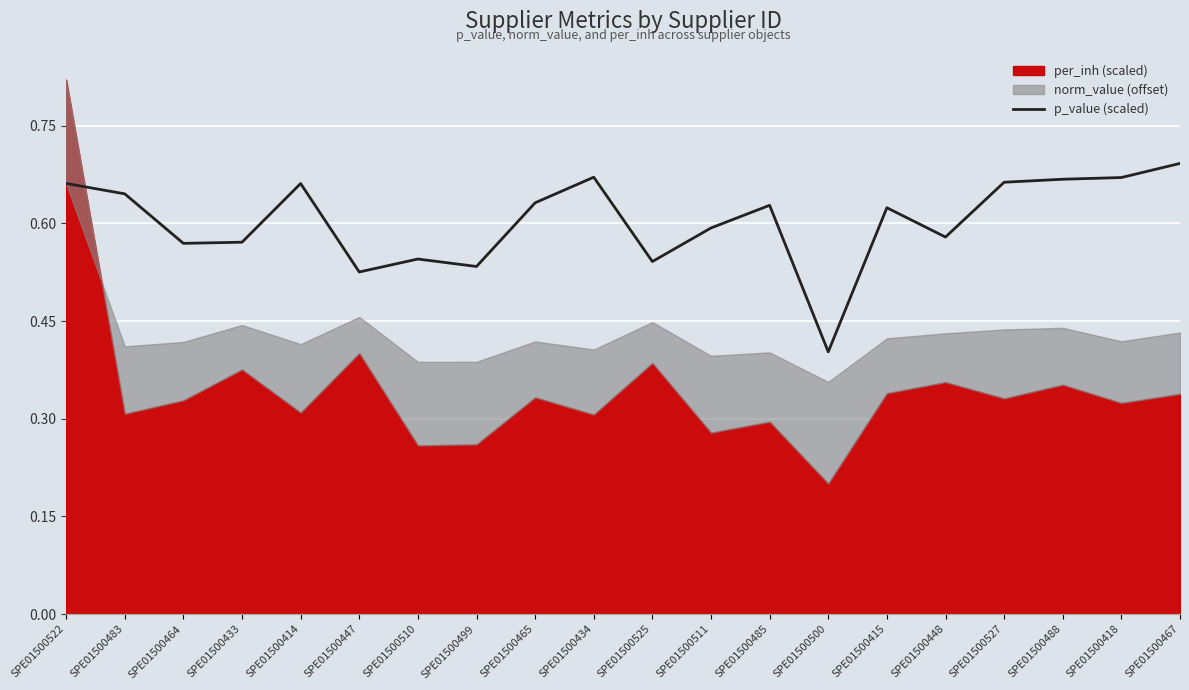

At which label does p_value (scaled) reach its minimum?

SPE01500500